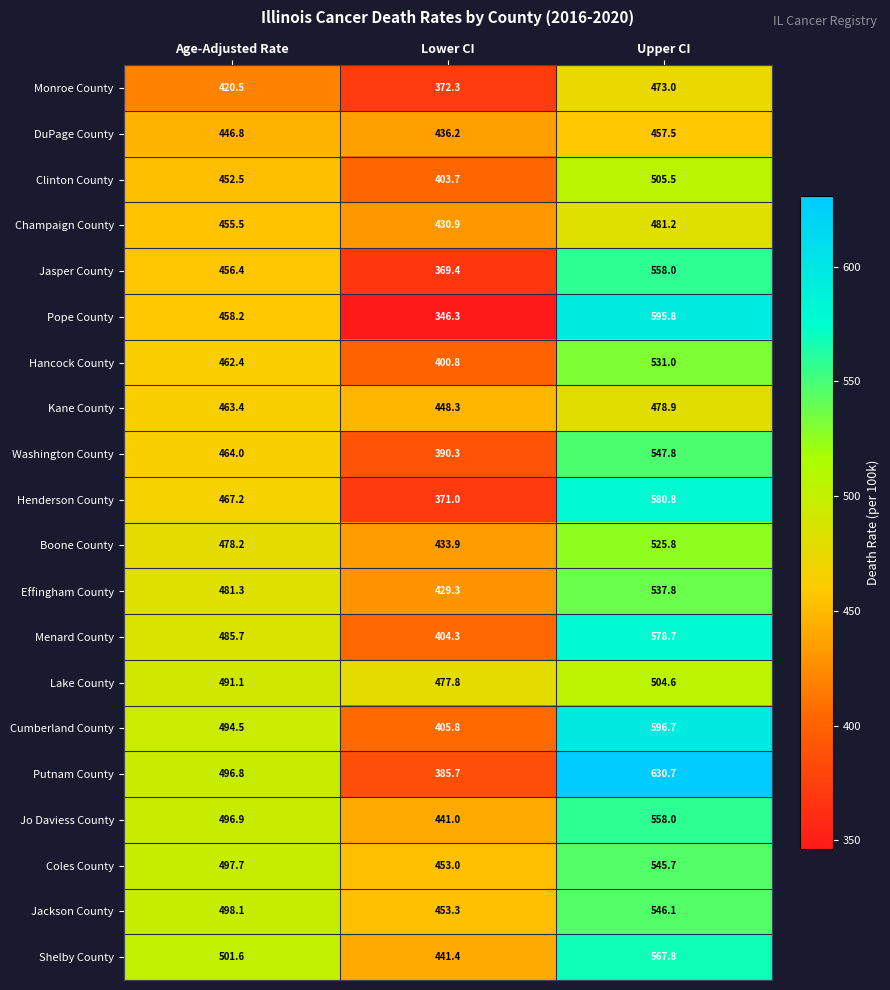

At which category does the chart reach its peak across all series?

Upper CI